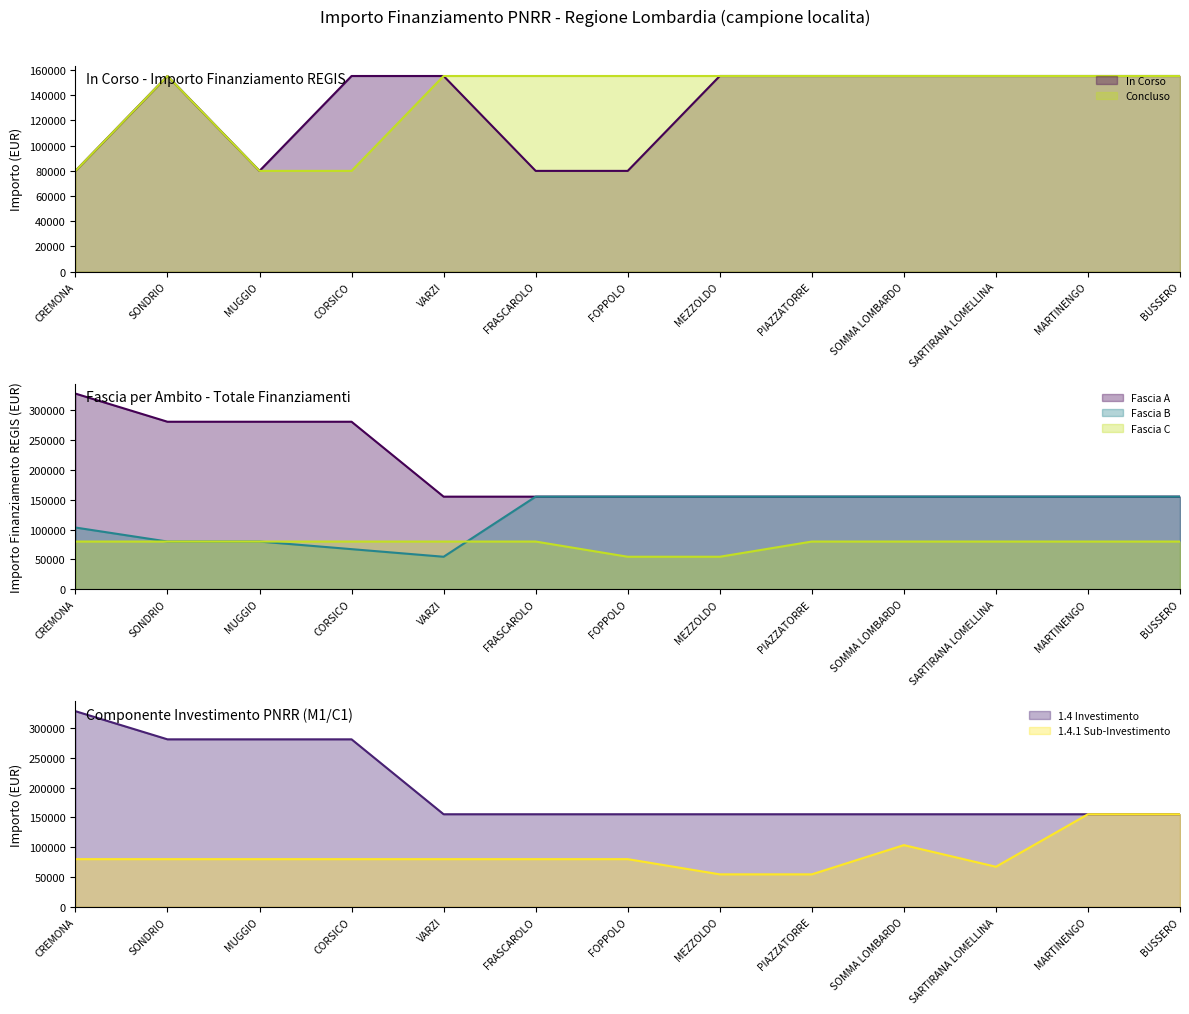

How many data points does each series have?

13